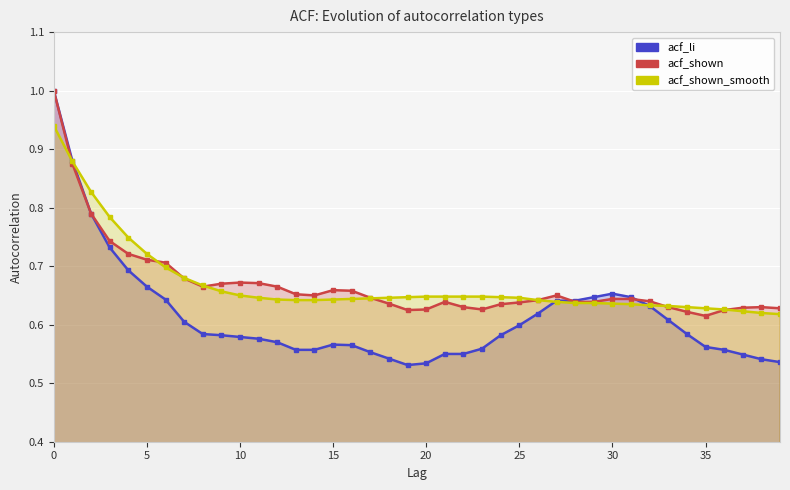

After their last crossing, which series has the higher values: acf_li or acf_shown?

acf_shown